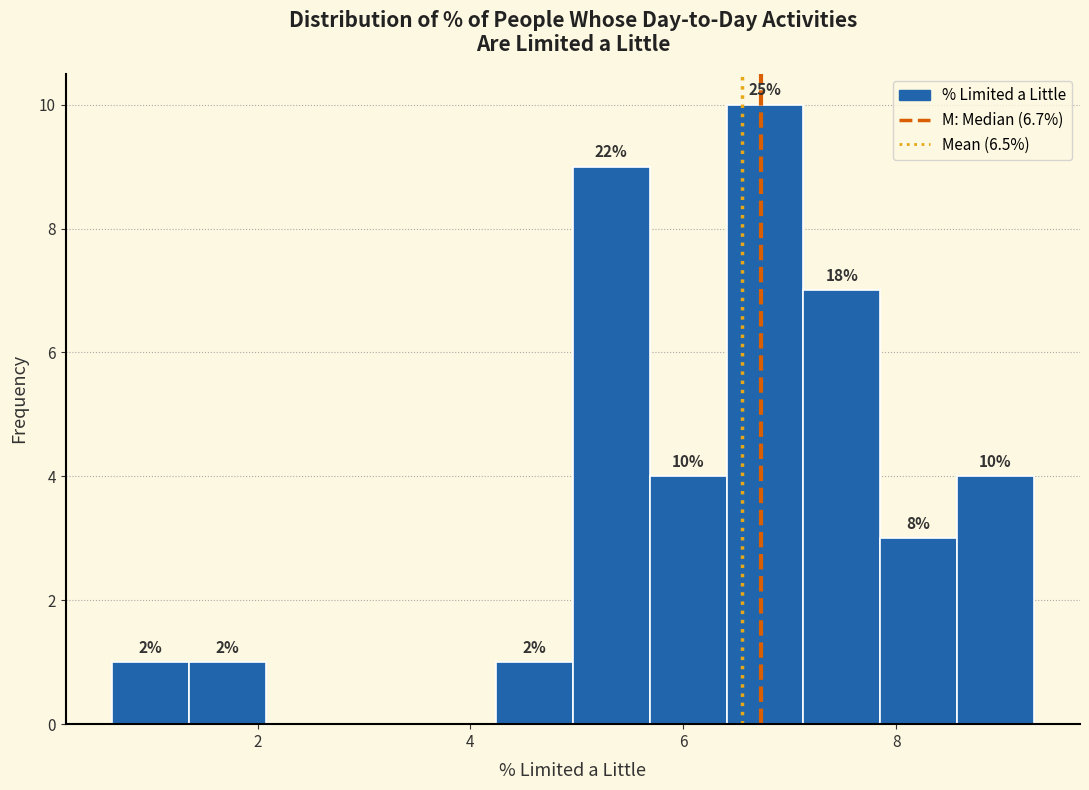

Read against the x-axis, roughly where is the centre of the tallest bar?

6.8